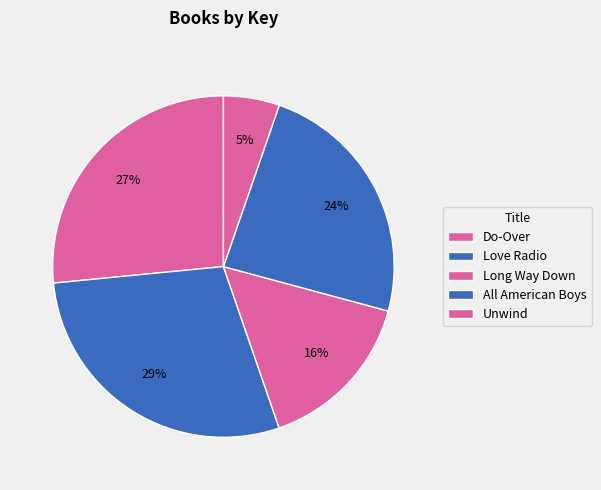

How many slices are in this pie chart?

5